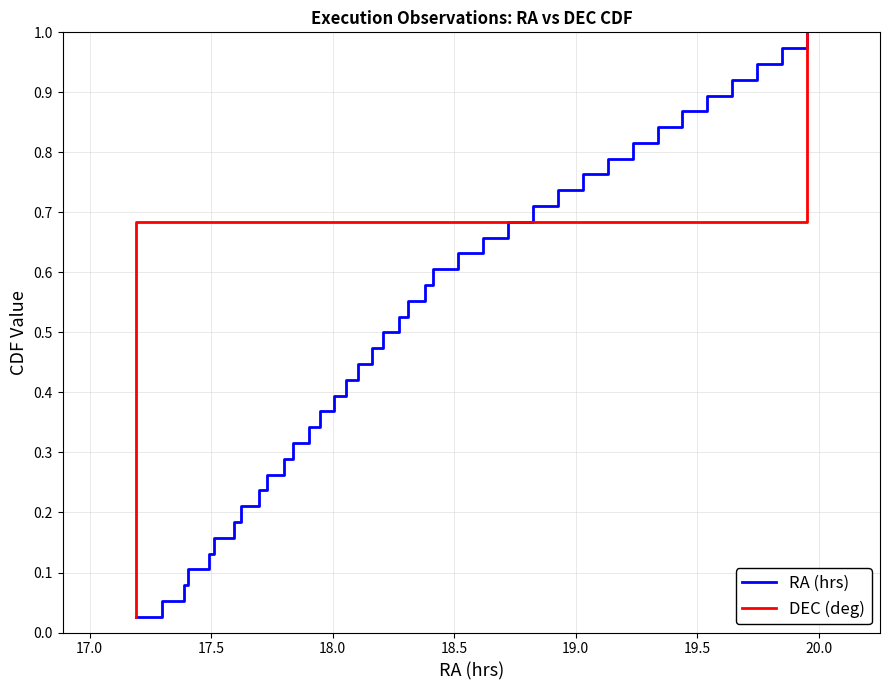

Reading left to right, what are all the values shown in this chart?

RA (hrs): 0.0	0.1	0.1	0.1	0.1	0.2	0.2	0.2	0.2	0.3	0.3	0.3	0.3	0.4	0.4	0.4	0.4	0.5	0.5	0.5	0.6	0.6	0.6	0.6	0.7	0.7	0.7	0.7	0.8	0.8	0.8	0.8	0.9	0.9	0.9	0.9	1.0	1.0
DEC (deg): 0.0	0.1	0.1	0.1	0.1	0.2	0.2	0.2	0.2	0.3	0.3	0.3	0.3	0.4	0.4	0.4	0.4	0.5	0.5	0.5	0.6	0.6	0.6	0.6	0.7	0.7	0.7	0.7	0.8	0.8	0.8	0.8	0.9	0.9	0.9	0.9	1.0	1.0